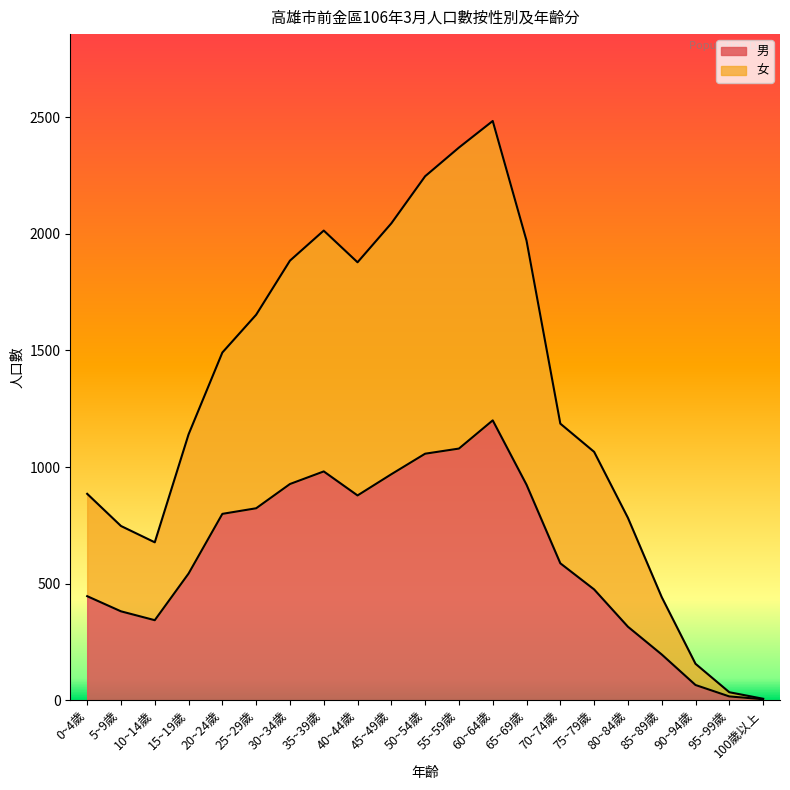

Is the value of 女 at 5~9歲 greater than the value of 男 at 45~49歲?

No